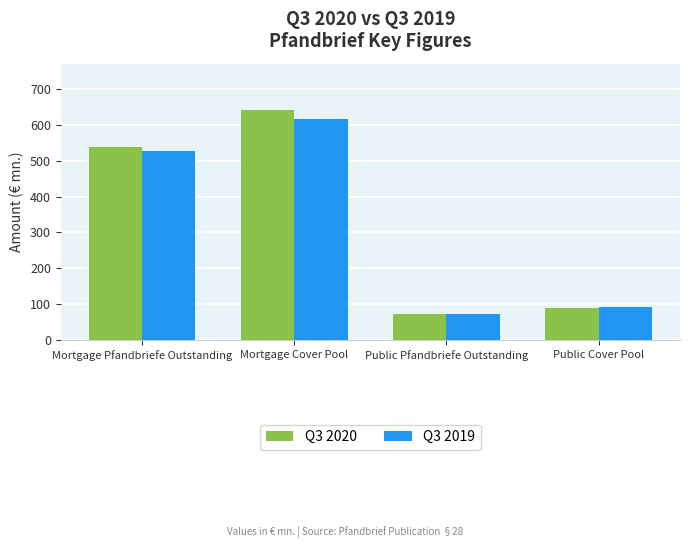

How many data points in Q3 2019 are less than 527?

2